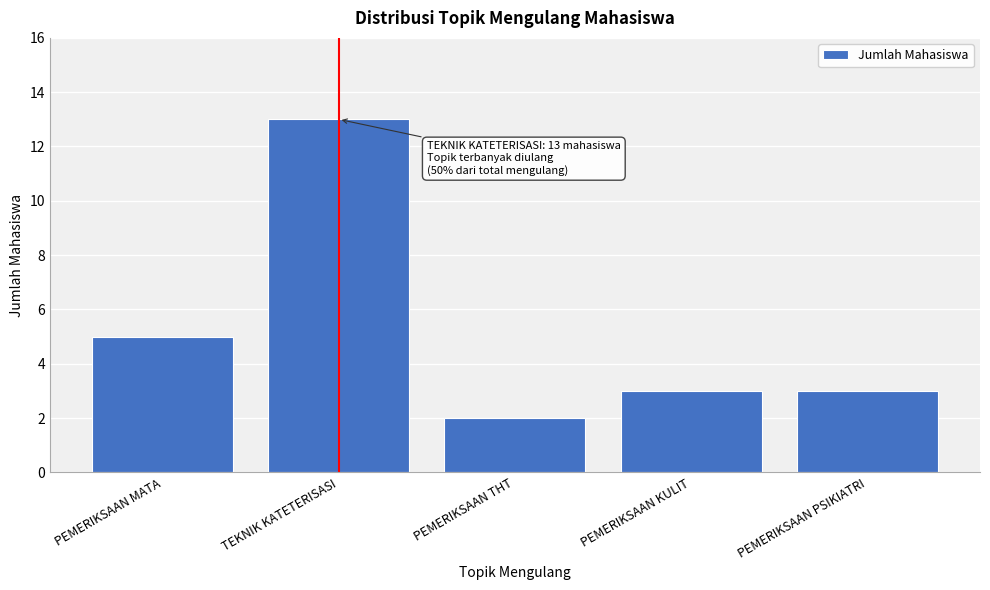

Reading left to right, extract all data points from this chart.

PEMERIKSAAN MATA=5	TEKNIK KATETERISASI=13	PEMERIKSAAN THT=2	PEMERIKSAAN KULIT=3	PEMERIKSAAN PSIKIATRI=3